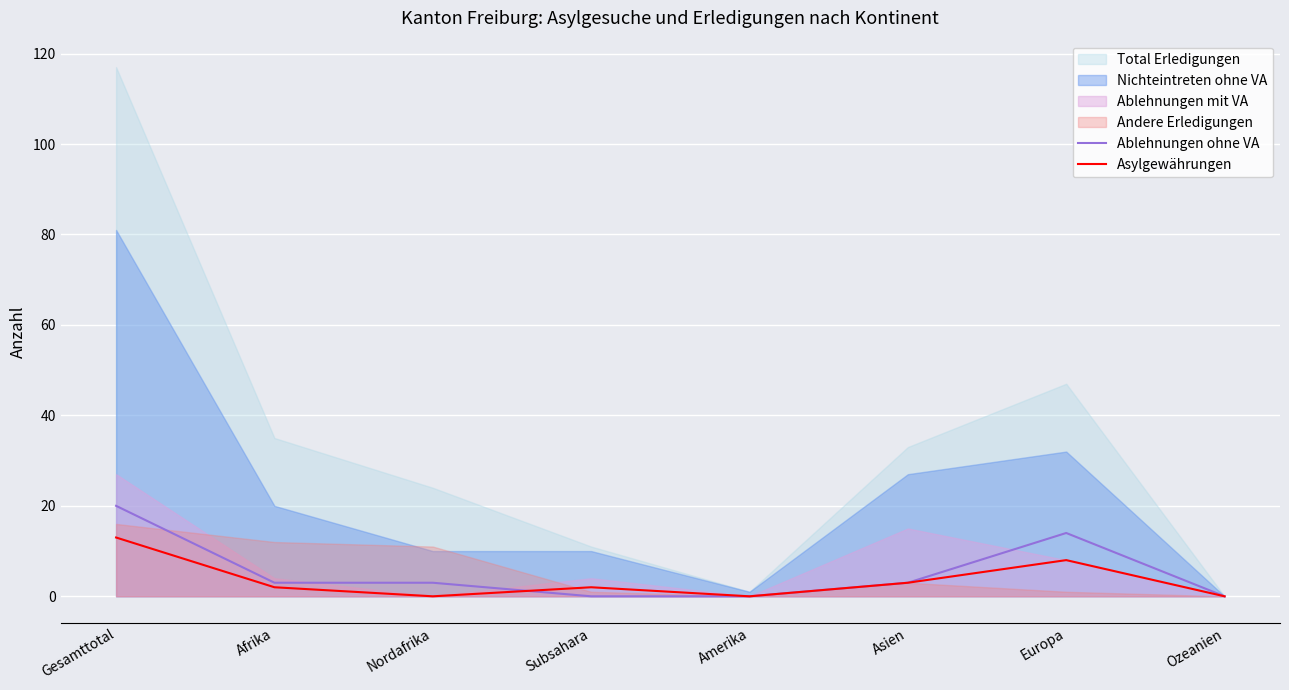

Is it true that Asylgewährungen equals 0 at Nordafrika?

True